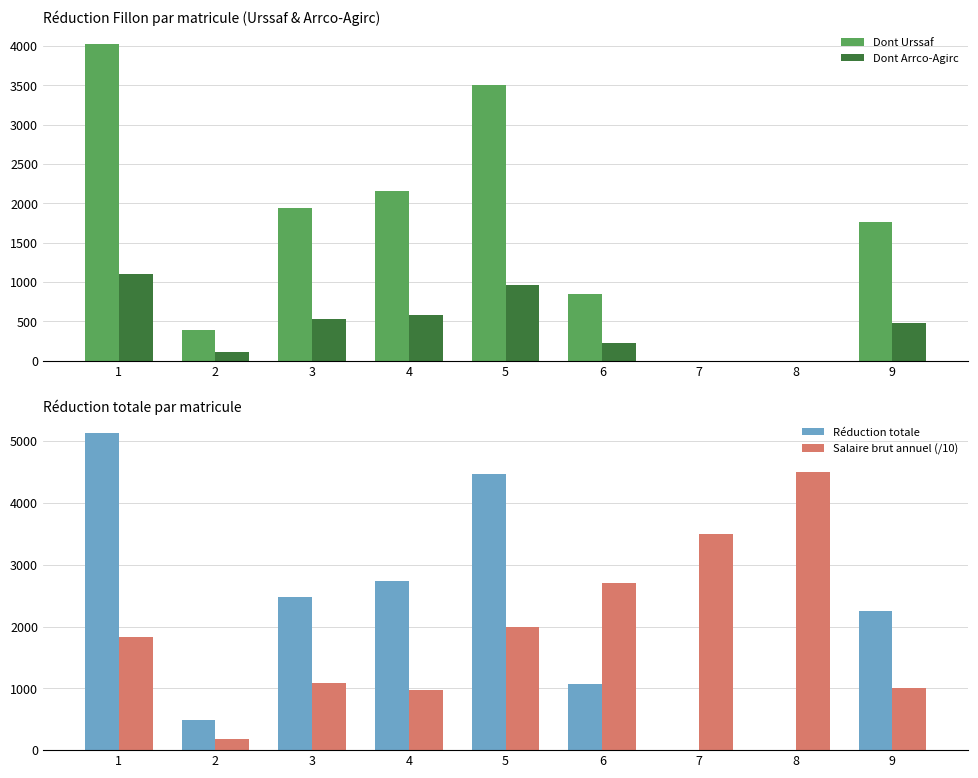

Where is Dont Arrco-Agirc nearest to the value 548?

3